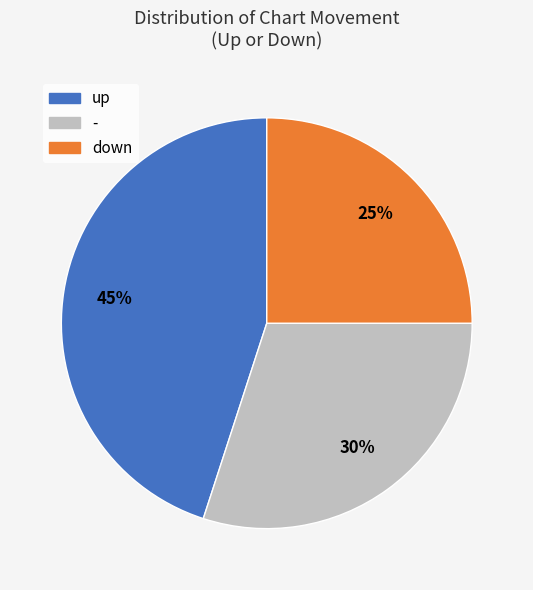

Which has a higher value, up or -?

up